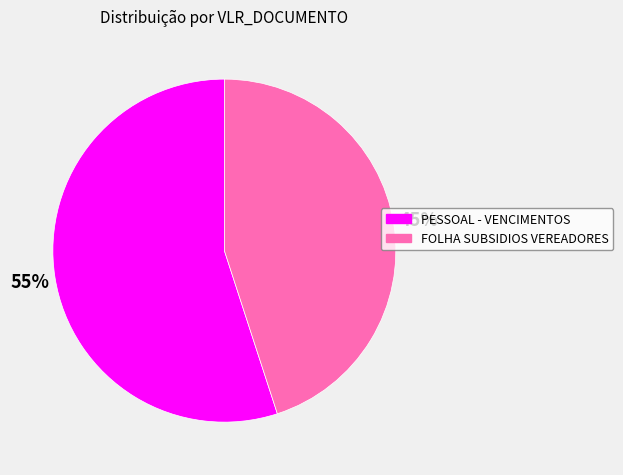

Is it true that FOLHA SUBSIDIOS VEREADORES is 45% of the pie?

True